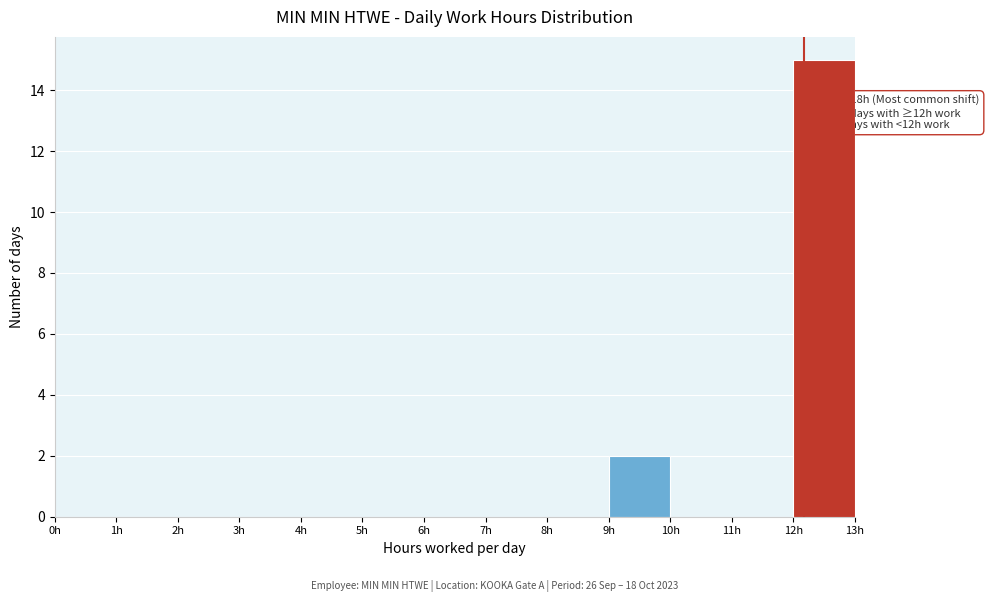

Over which range of the x-axis is the bar tallest?

12 to 13